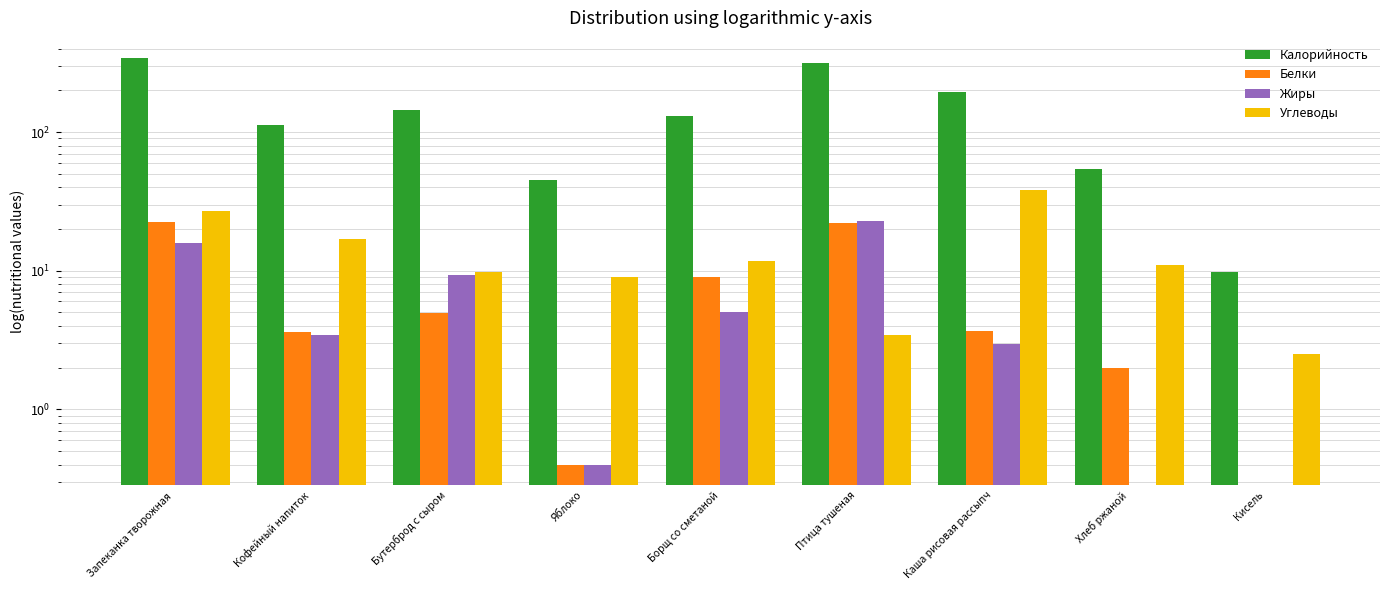

What is the minimum value for Калорийность?

9.8